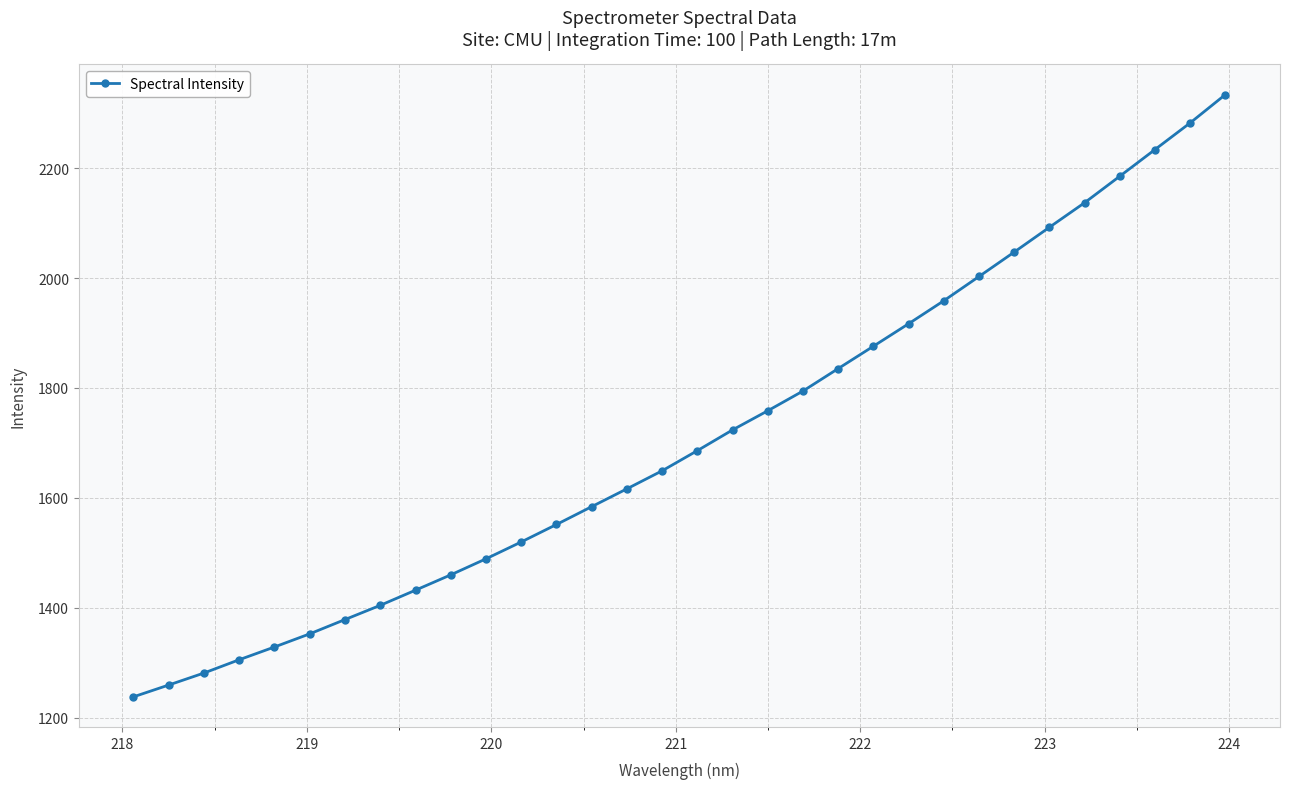

True or false: there are more than 2 points higher than both neighbors.

False